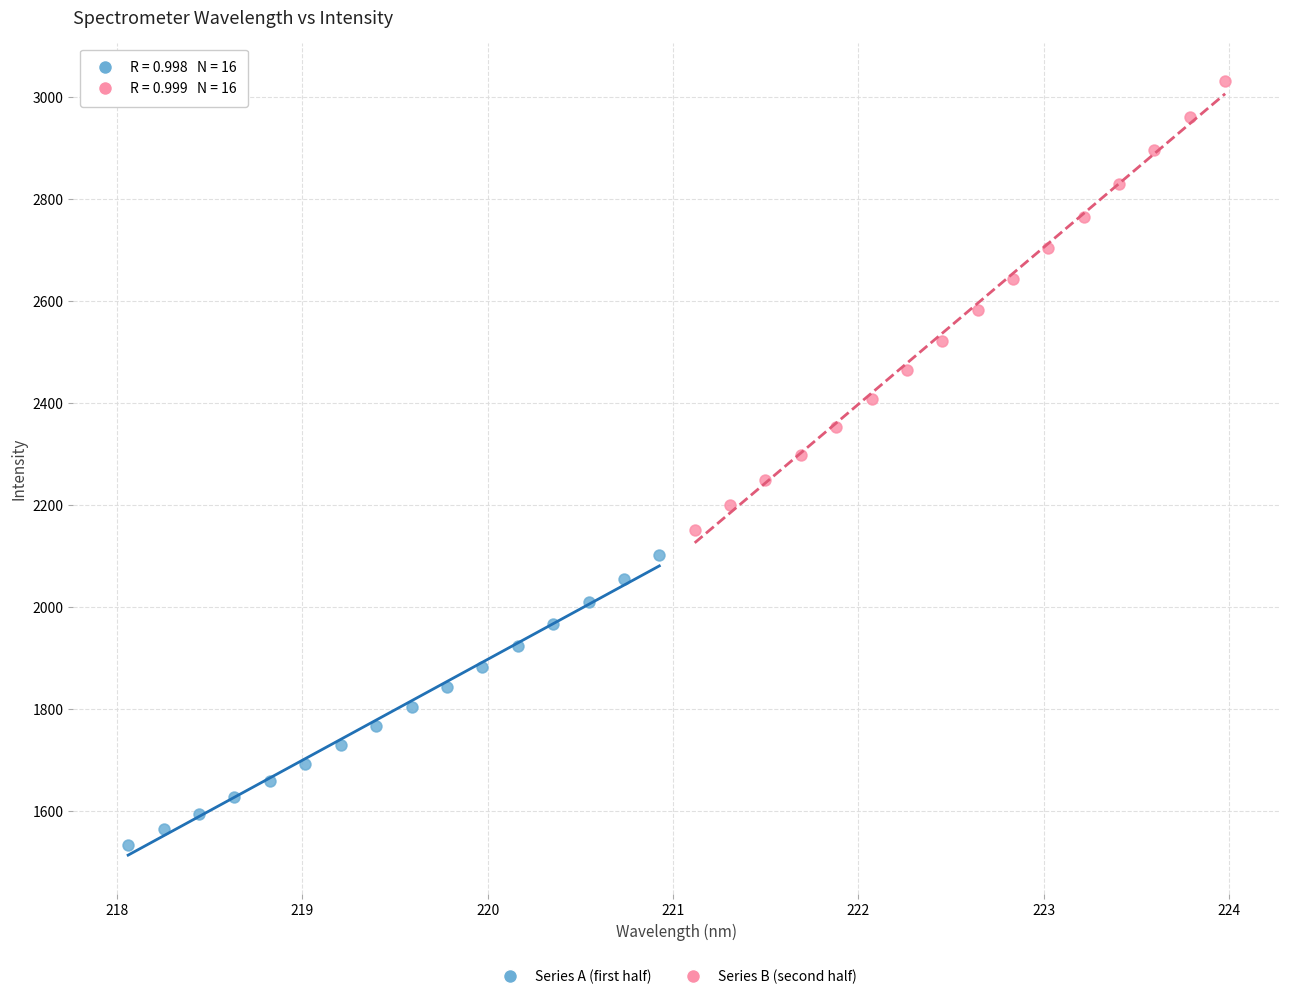

Which series contains the lowest Y value?

Series A (first half)